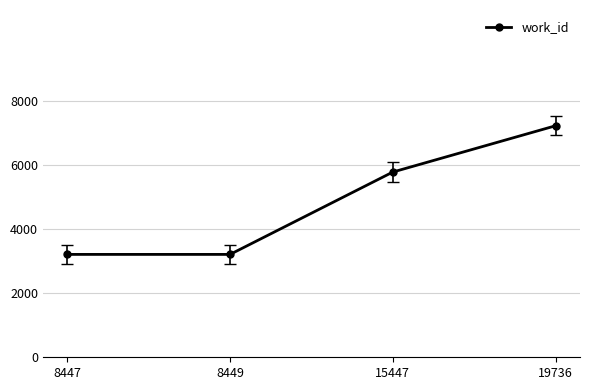

Count the number of data series in this chart.

1